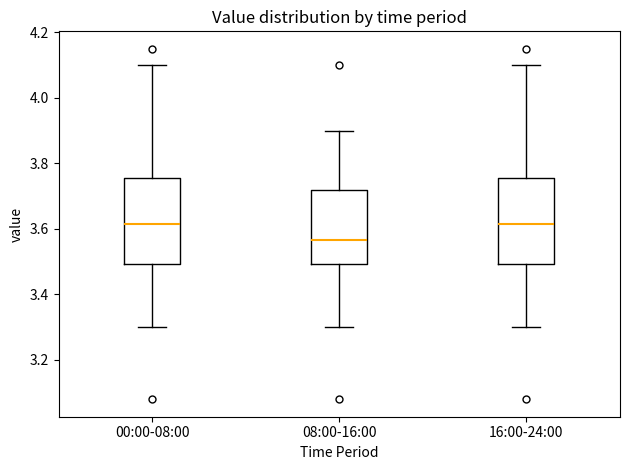

Where does the upper whisker of the box for 16:00-24:00 end on the y-axis? The values are not printed on the chart, so give them approximately, as read against the axis.

4.10